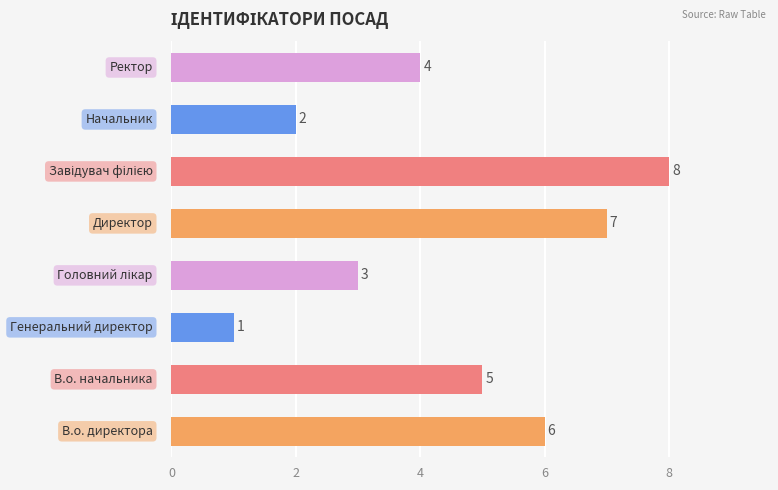

How many values are between 3 and 7?

5